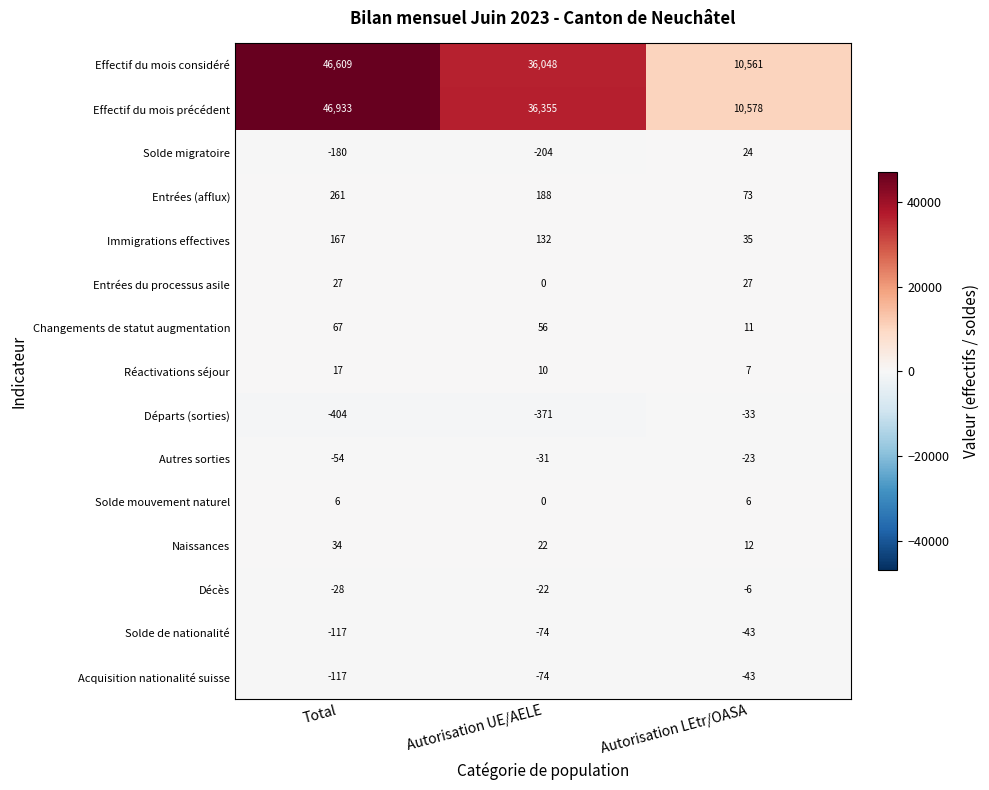

How many Naissances values are between 12 and 34?

3